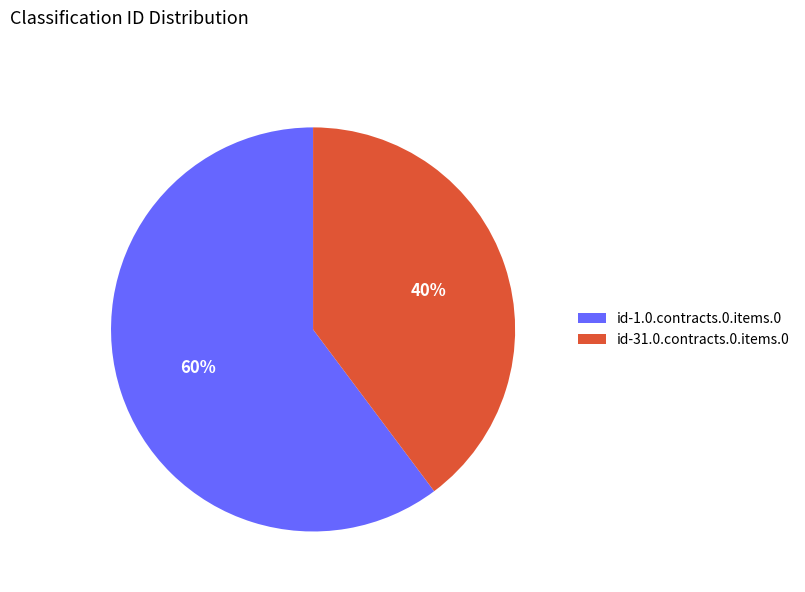

To the nearest percent, what is the combined percentage of id-1.0.contracts.0.items.0 and id-31.0.contracts.0.items.0?

100%